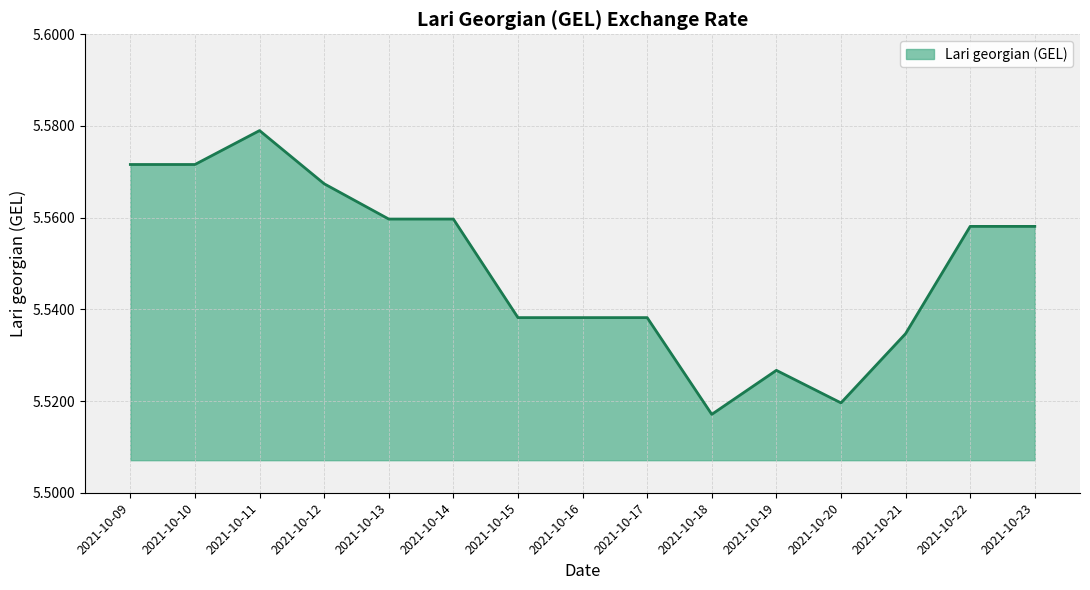

Which category has the highest value across all series?

2021-10-11